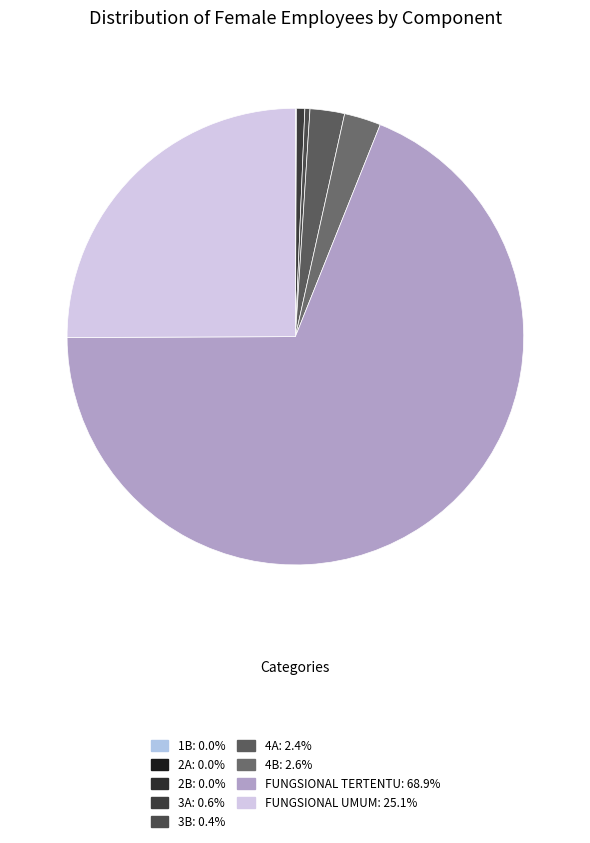

To the nearest percent, what is the combined percentage of FUNGSIONAL TERTENTU and 3B?

69%